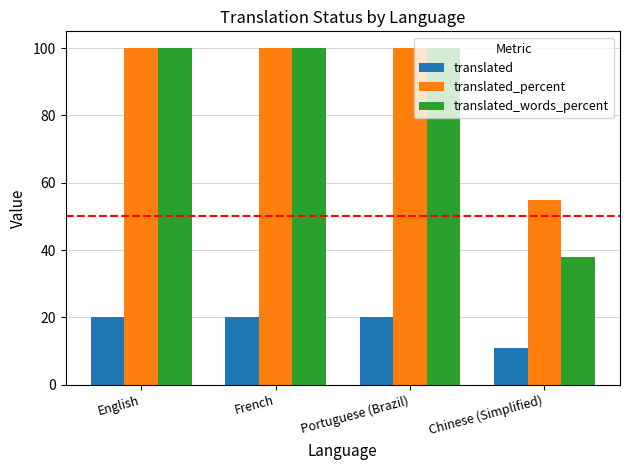

The translated_words_percent series shows 100.0 at English. True or false?

True